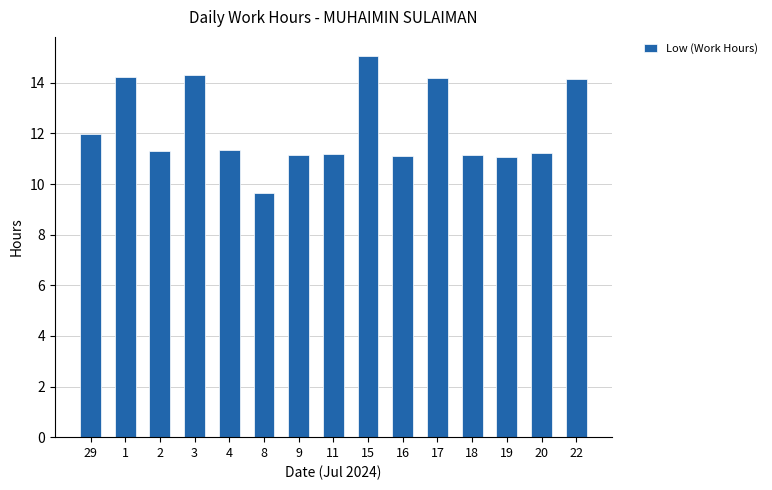

How many data points are less than 11?

1